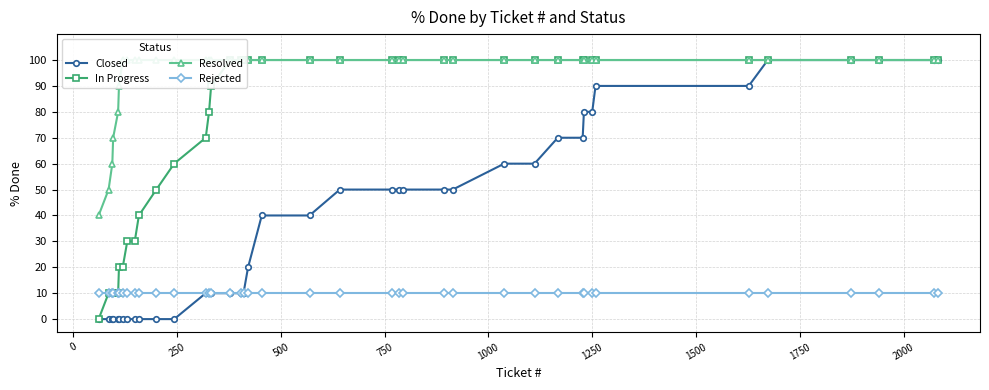

True or false: Closed has more than 0 points higher than both neighbors.

False